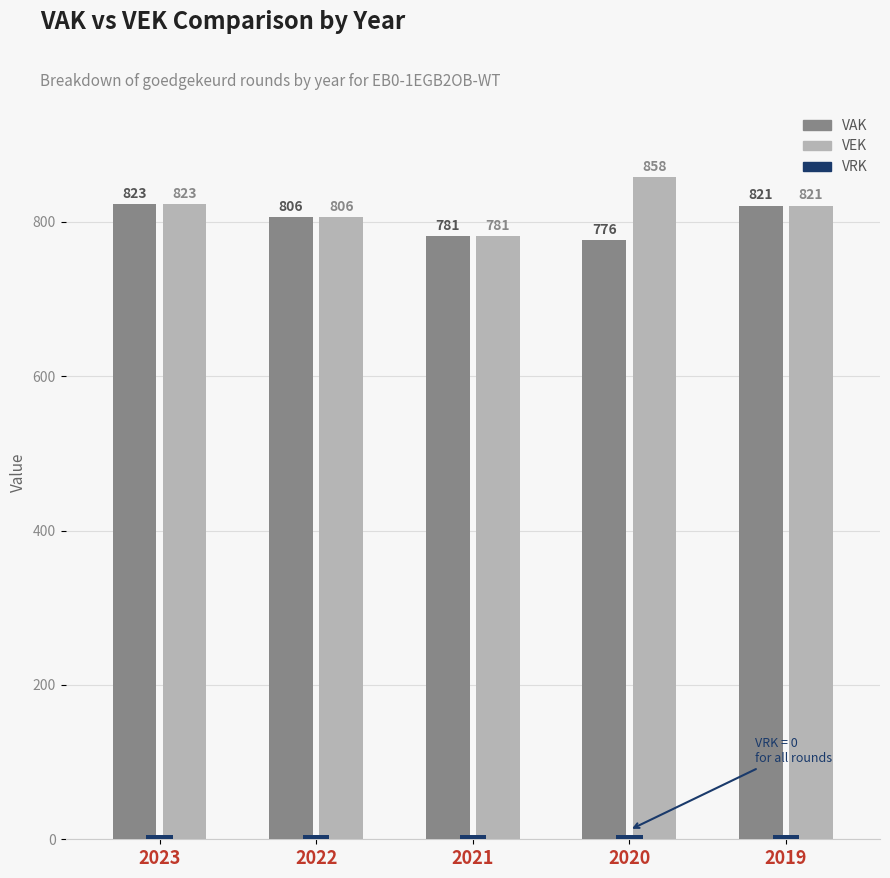

What is the total value across all series at 2023?

1651